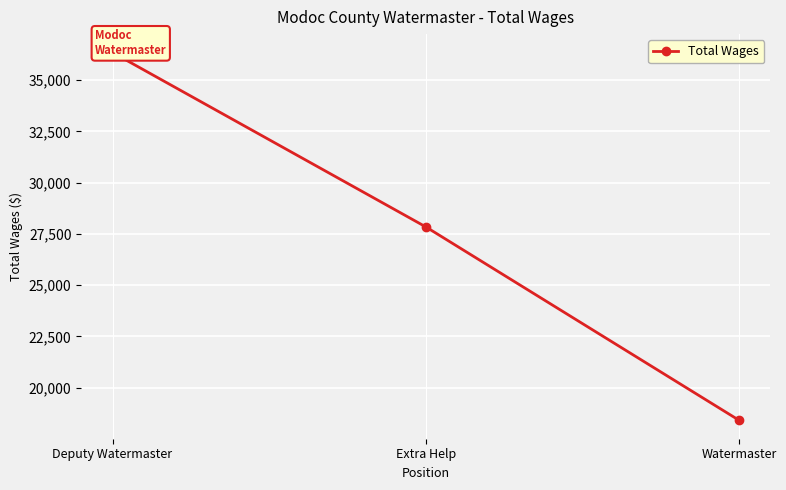

What is the difference between the maximum and minimum values?

17939